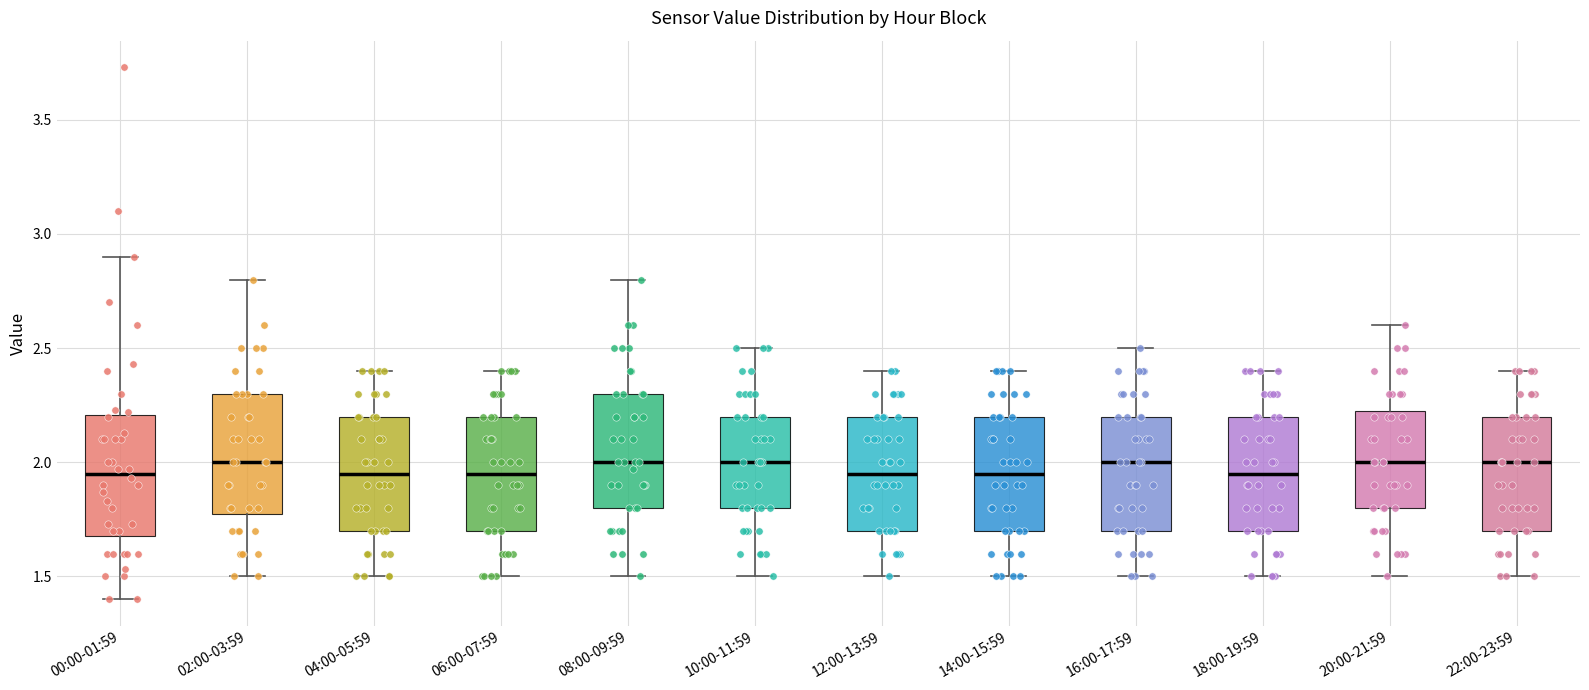

Reading left to right, transcribe this box plot: for each box, give where its median line is, the range the box spans, and where its two whiskers end, as read against the y-axis. The values are not printed on the chart, so give them approximately, as read against the axis.

00:00-01:59: median 1.95, box 1.70 to 2.20, whiskers 1.40 to 2.90
02:00-03:59: median 2.00, box 1.80 to 2.30, whiskers 1.50 to 2.80
04:00-05:59: median 1.95, box 1.70 to 2.20, whiskers 1.50 to 2.40
06:00-07:59: median 1.95, box 1.70 to 2.20, whiskers 1.50 to 2.40
08:00-09:59: median 2.00, box 1.80 to 2.30, whiskers 1.50 to 2.80
10:00-11:59: median 2.00, box 1.80 to 2.20, whiskers 1.50 to 2.50
12:00-13:59: median 1.95, box 1.70 to 2.20, whiskers 1.50 to 2.40
14:00-15:59: median 1.95, box 1.70 to 2.20, whiskers 1.50 to 2.40
16:00-17:59: median 2.00, box 1.70 to 2.20, whiskers 1.50 to 2.50
18:00-19:59: median 1.95, box 1.70 to 2.20, whiskers 1.50 to 2.40
20:00-21:59: median 2.00, box 1.80 to 2.25, whiskers 1.50 to 2.60
22:00-23:59: median 2.00, box 1.70 to 2.20, whiskers 1.50 to 2.40